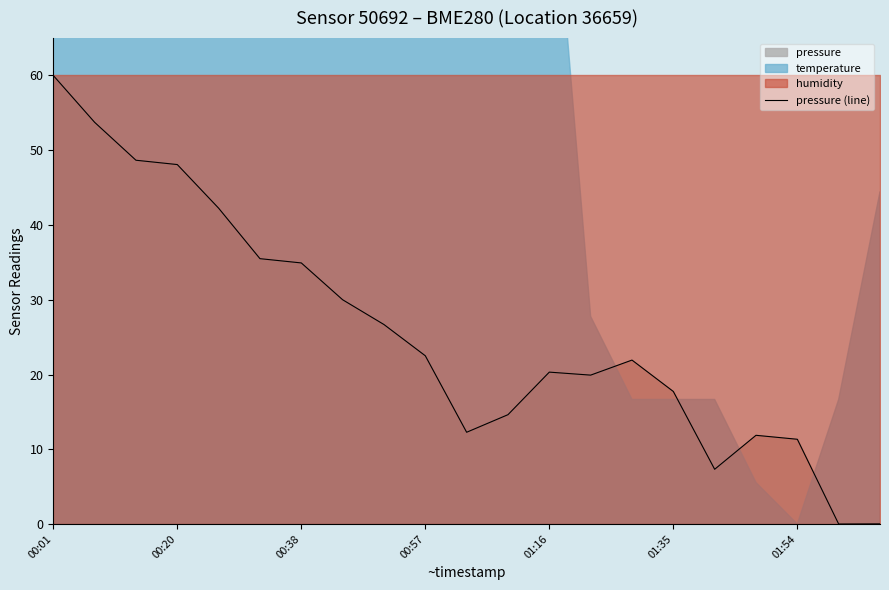

What is the highest value of the pressure (line) series?

60.0